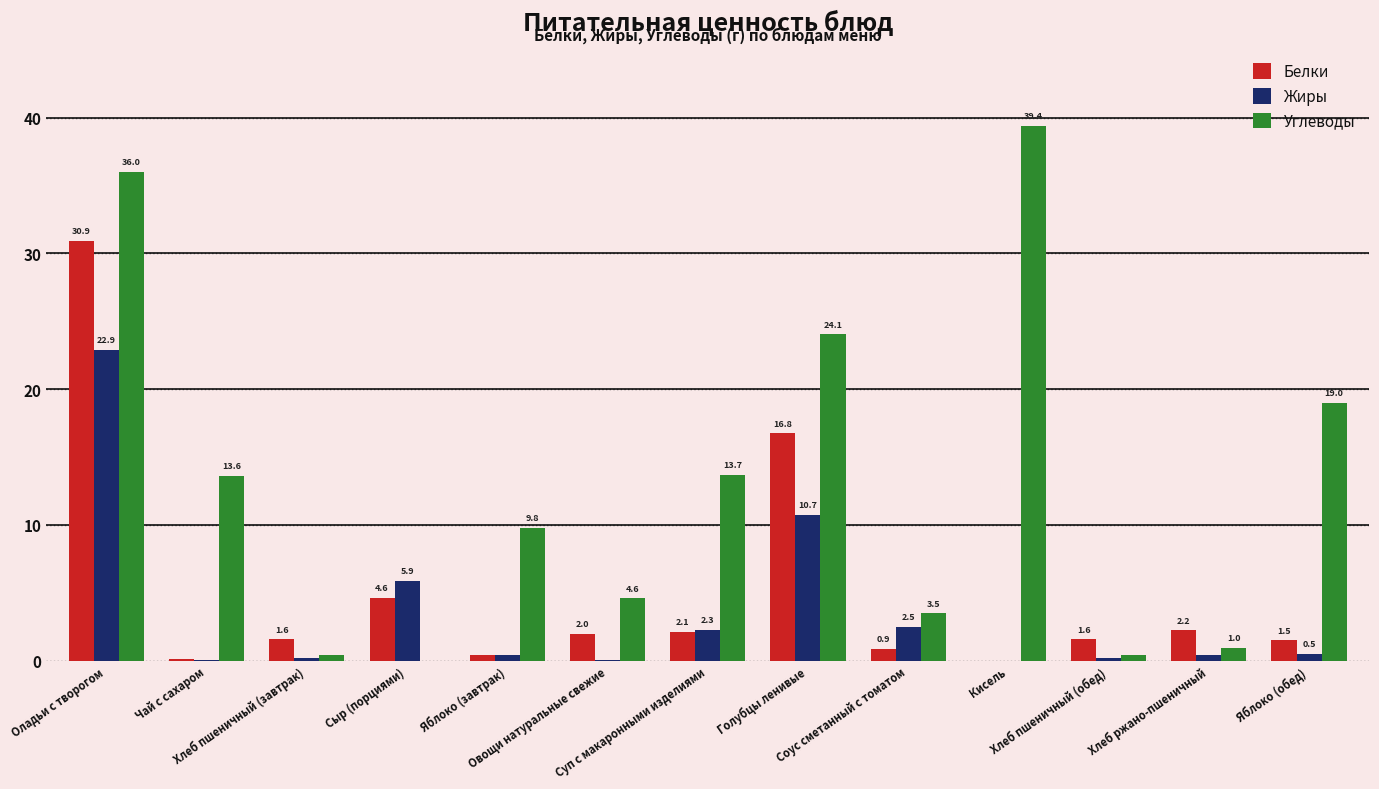

Which series has the largest total across all categories?

Углеводы